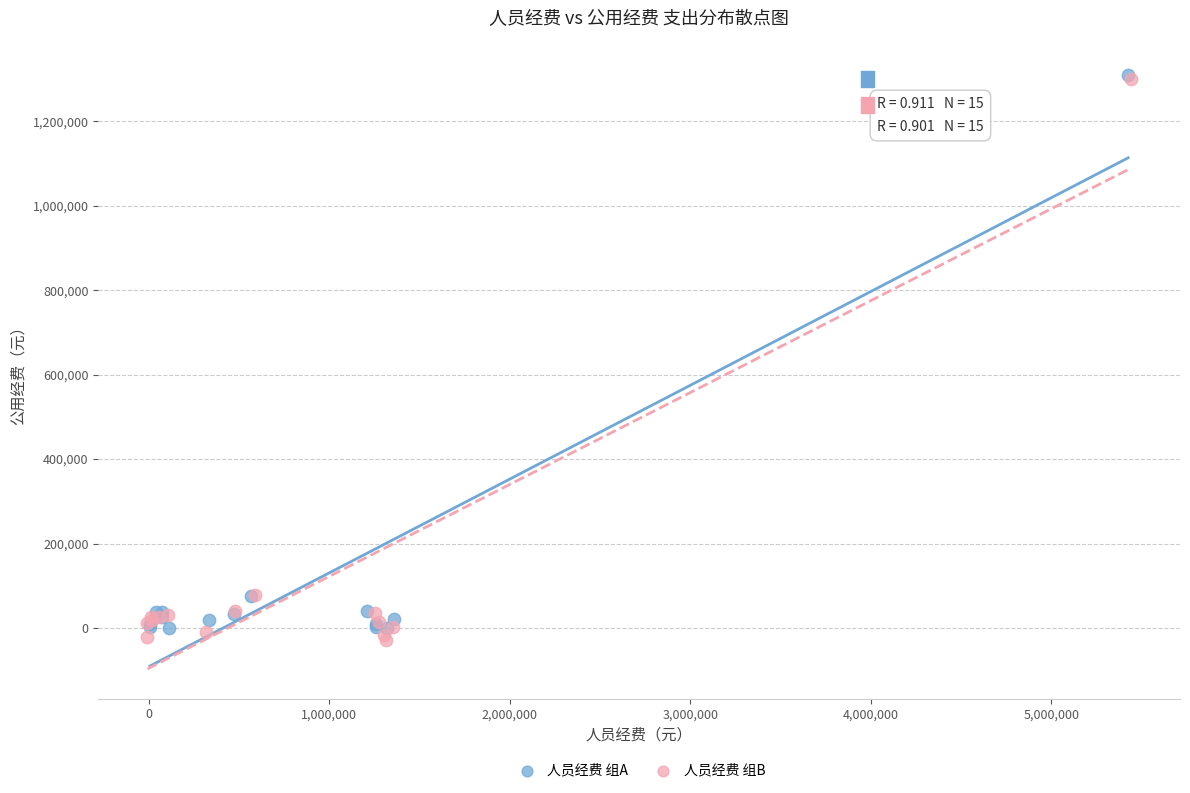

Which series has the widest spread of Y values?

人员经费 组B